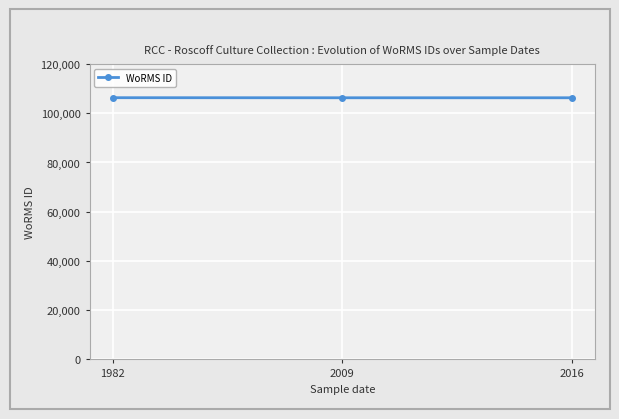

What is the greatest value displayed?

106316